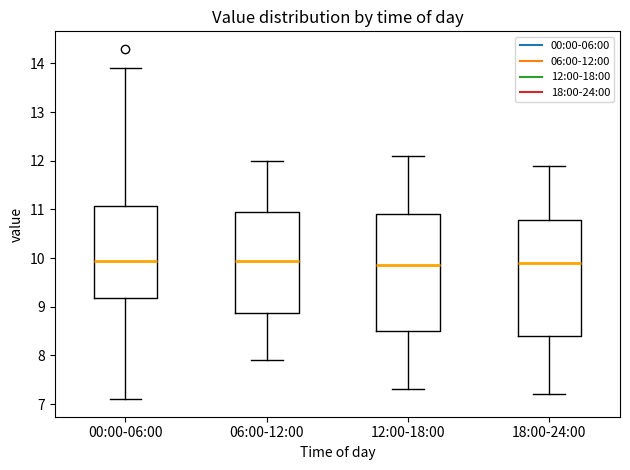

Reading left to right, transcribe this box plot: for each box, give where its median line is, the range the box spans, and where its two whiskers end, as read against the y-axis. The values are not printed on the chart, so give them approximately, as read against the axis.

00:00-06:00: median 9.9, box 9.2 to 11.1, whiskers 7.1 to 13.9
06:00-12:00: median 10.0, box 8.9 to 11.0, whiskers 7.9 to 12.0
12:00-18:00: median 9.9, box 8.5 to 10.9, whiskers 7.3 to 12.1
18:00-24:00: median 9.9, box 8.4 to 10.8, whiskers 7.2 to 11.9